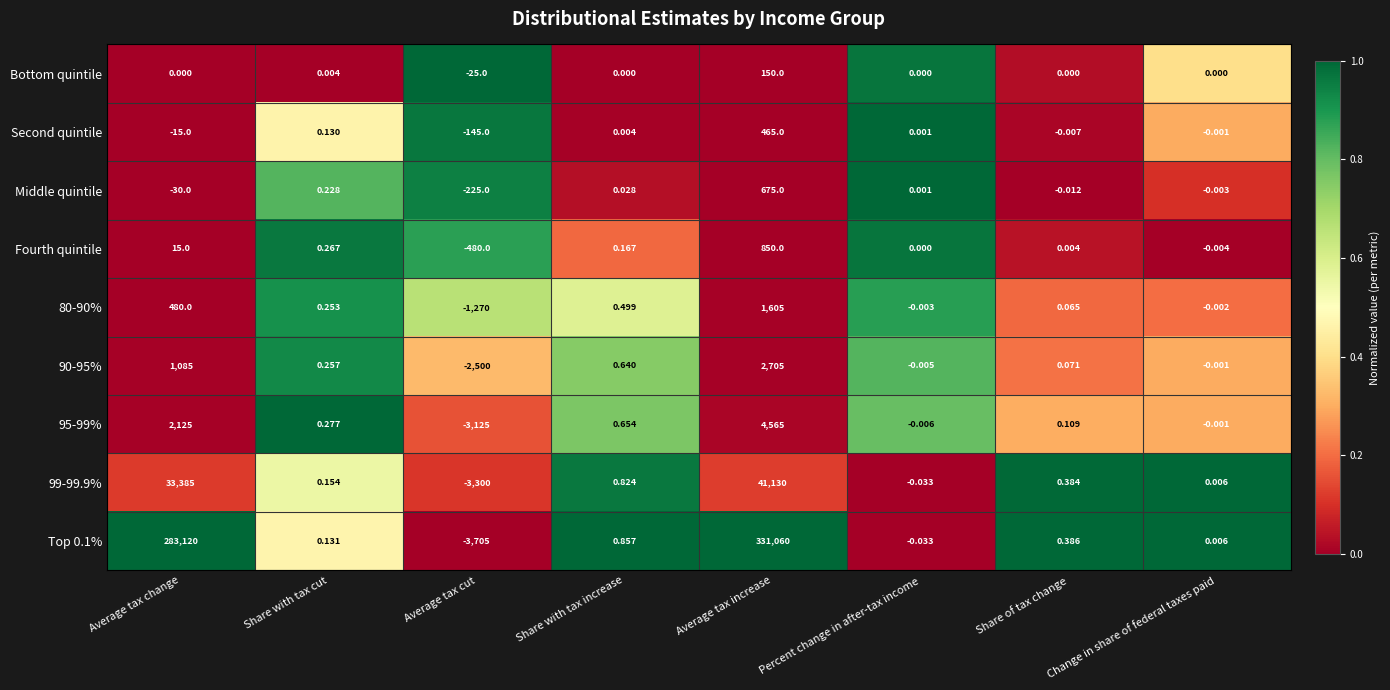

List the labels in order of 80-90% value, smallest first.

Average tax cut, Percent change in after-tax income, Change in share of federal taxes paid, Share of tax change, Share with tax cut, Share with tax increase, Average tax change, Average tax increase